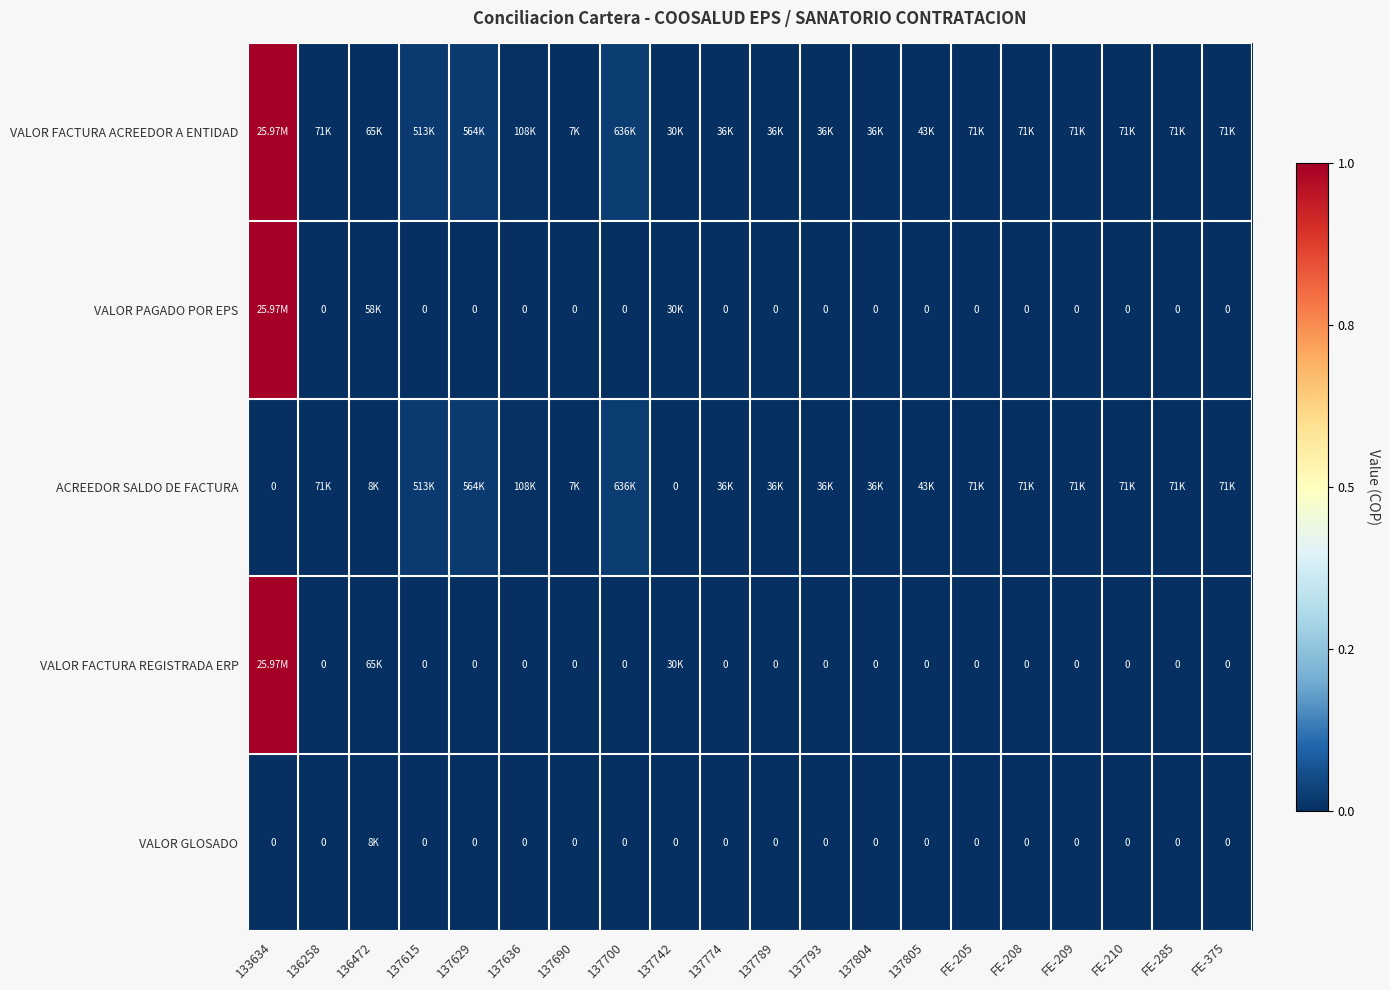

The ACREEDOR SALDO DE FACTURA series shows 0.0 at FE-208. True or false?

False